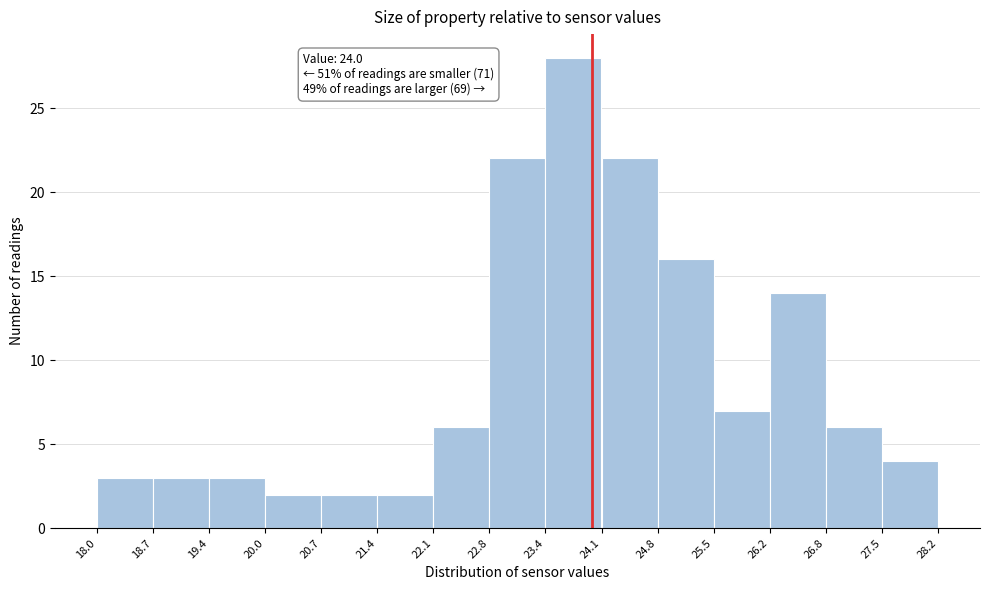

Which range on the x-axis has the tallest bar?

23.4 to 24.1